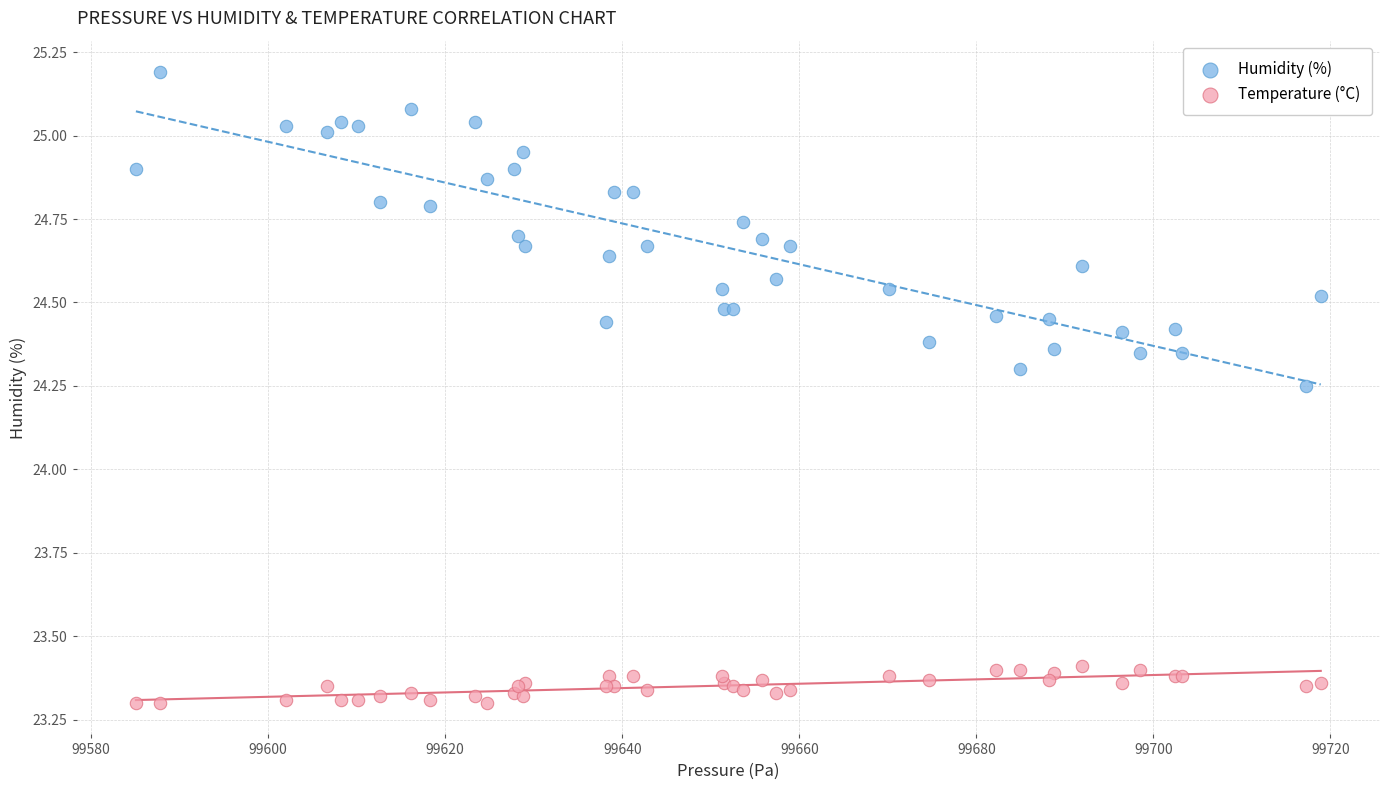

Which series contains the highest Y value?

Humidity (%)